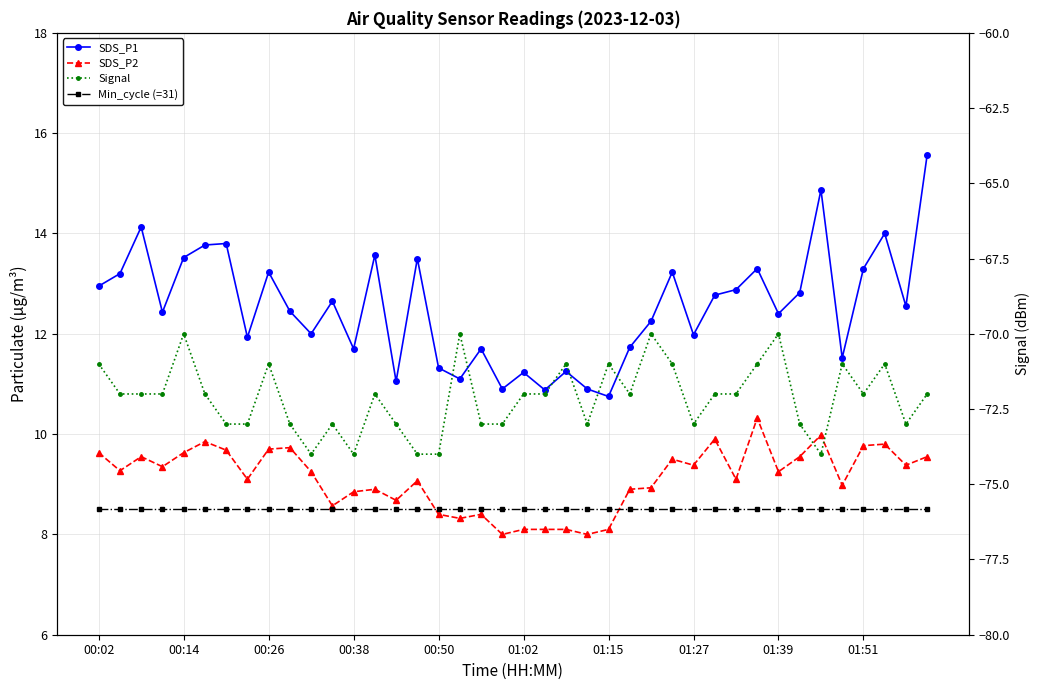

At which category does the chart reach its minimum across all series?

10